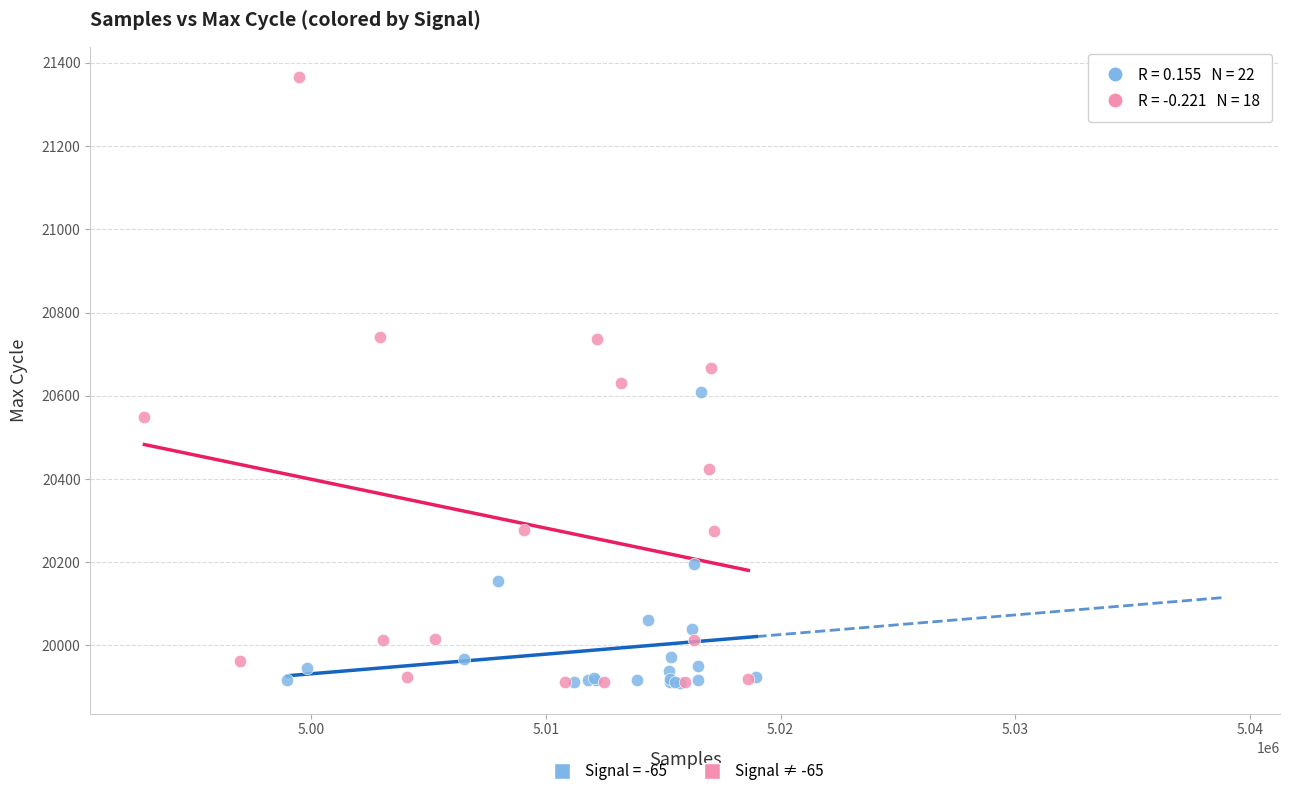

Which series reaches the maximum Y coordinate?

Signal ≠ -65